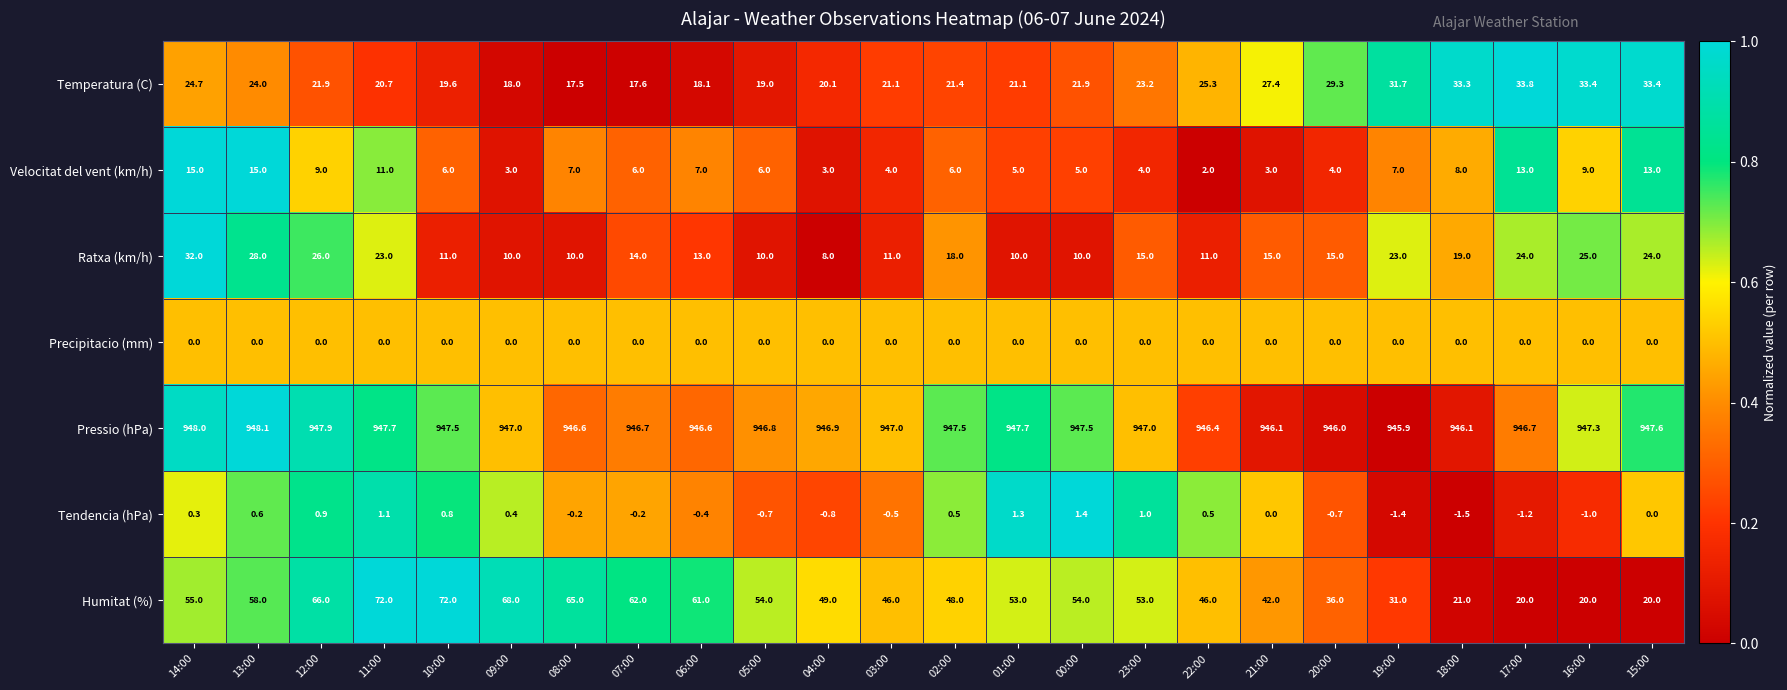

Is it true that Ratxa (km/h) equals 3.5 at 09:00?

False